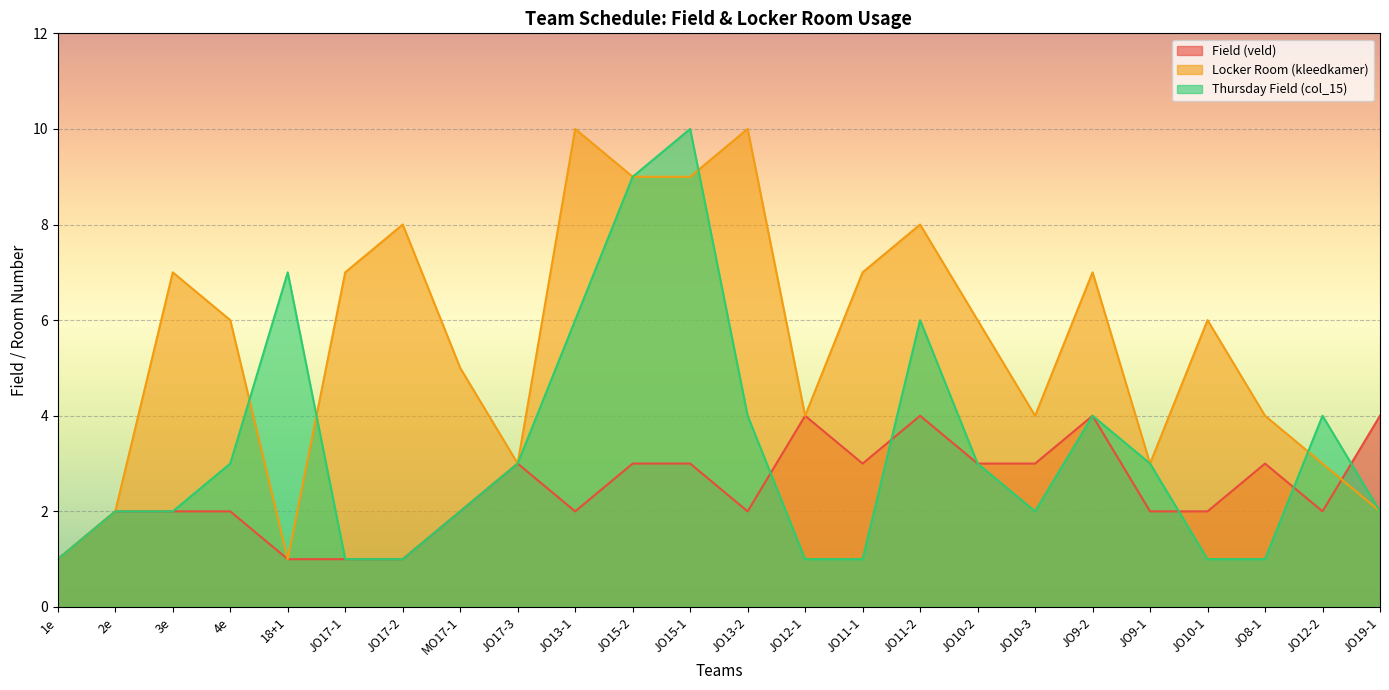

Where do Locker Room (kleedkamer) and Thursday Field (col_15) first cross each other?

4e and 18+1